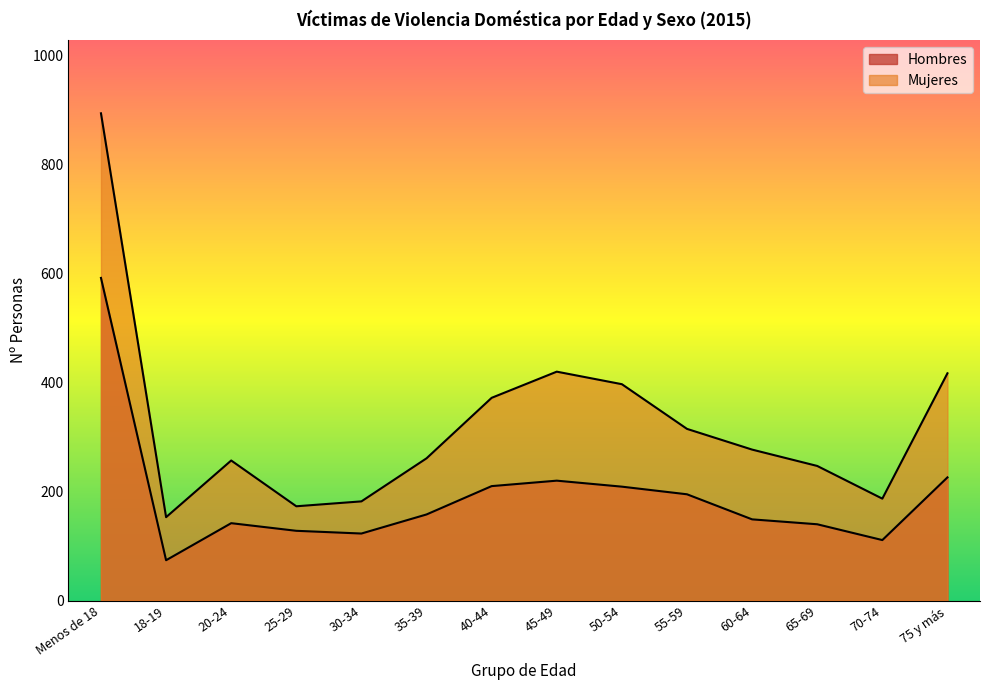

At which category does Mujeres reach its first local peak?

20-24